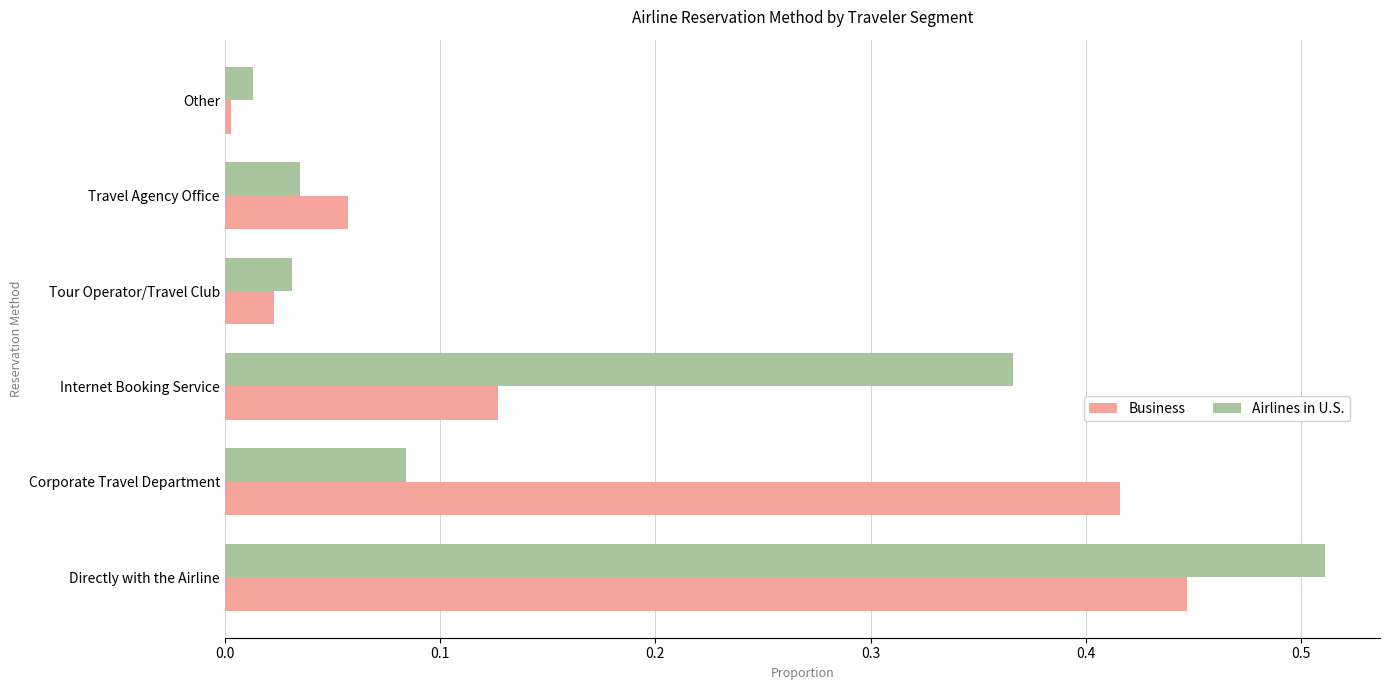

Is it true that Airlines in U.S. equals 0.0 at Other?

True